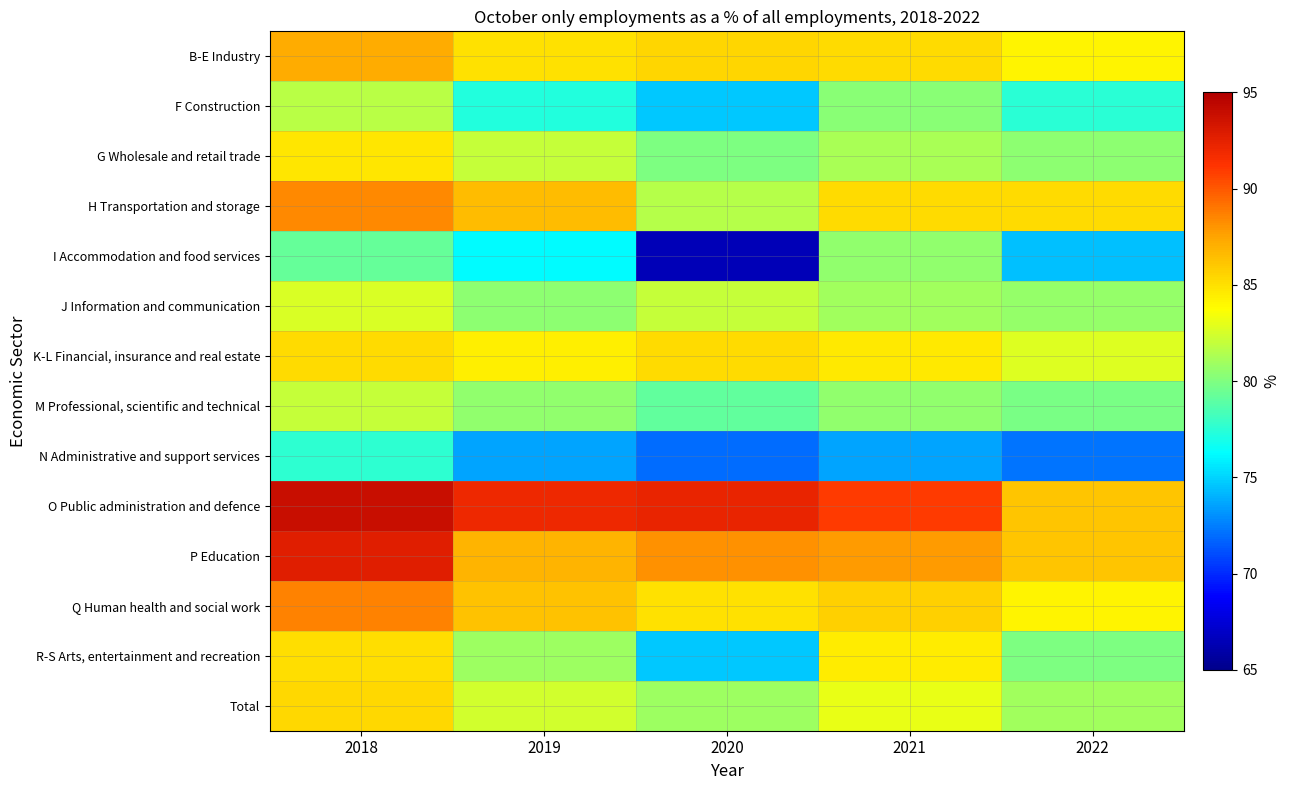

How many categories are shown in the chart?

5